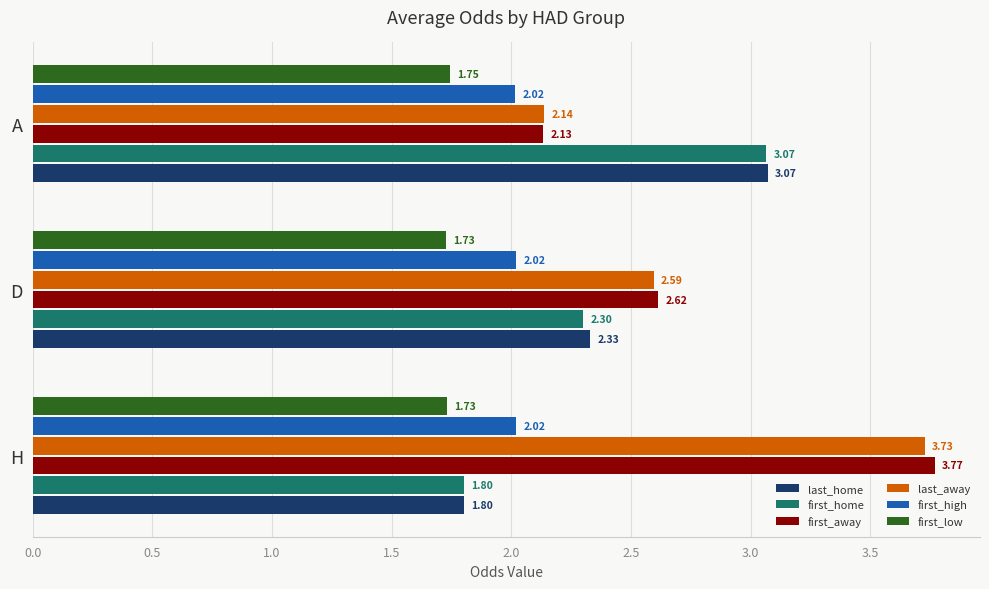

At which label is last_home closest to 2?

H